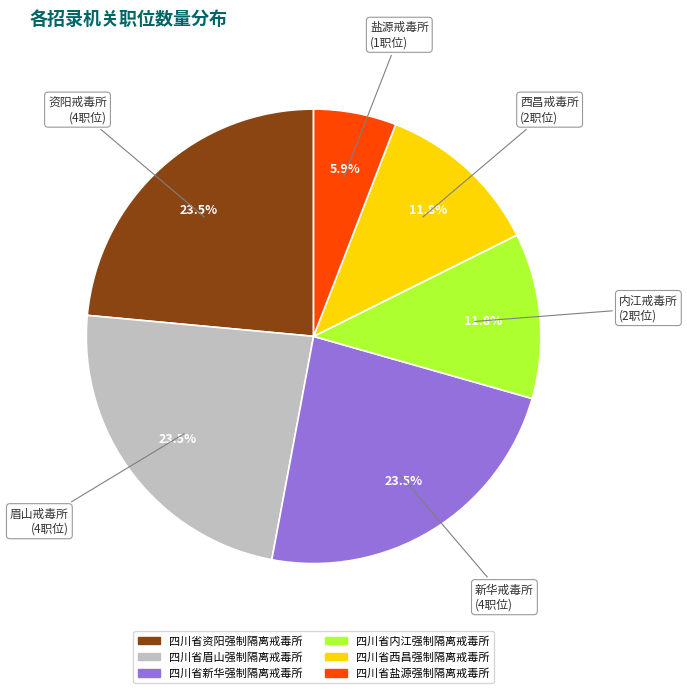

Is the sum of 四川省盐源强制隔离戒毒所 and 四川省眉山强制隔离戒毒所 greater than half?

No